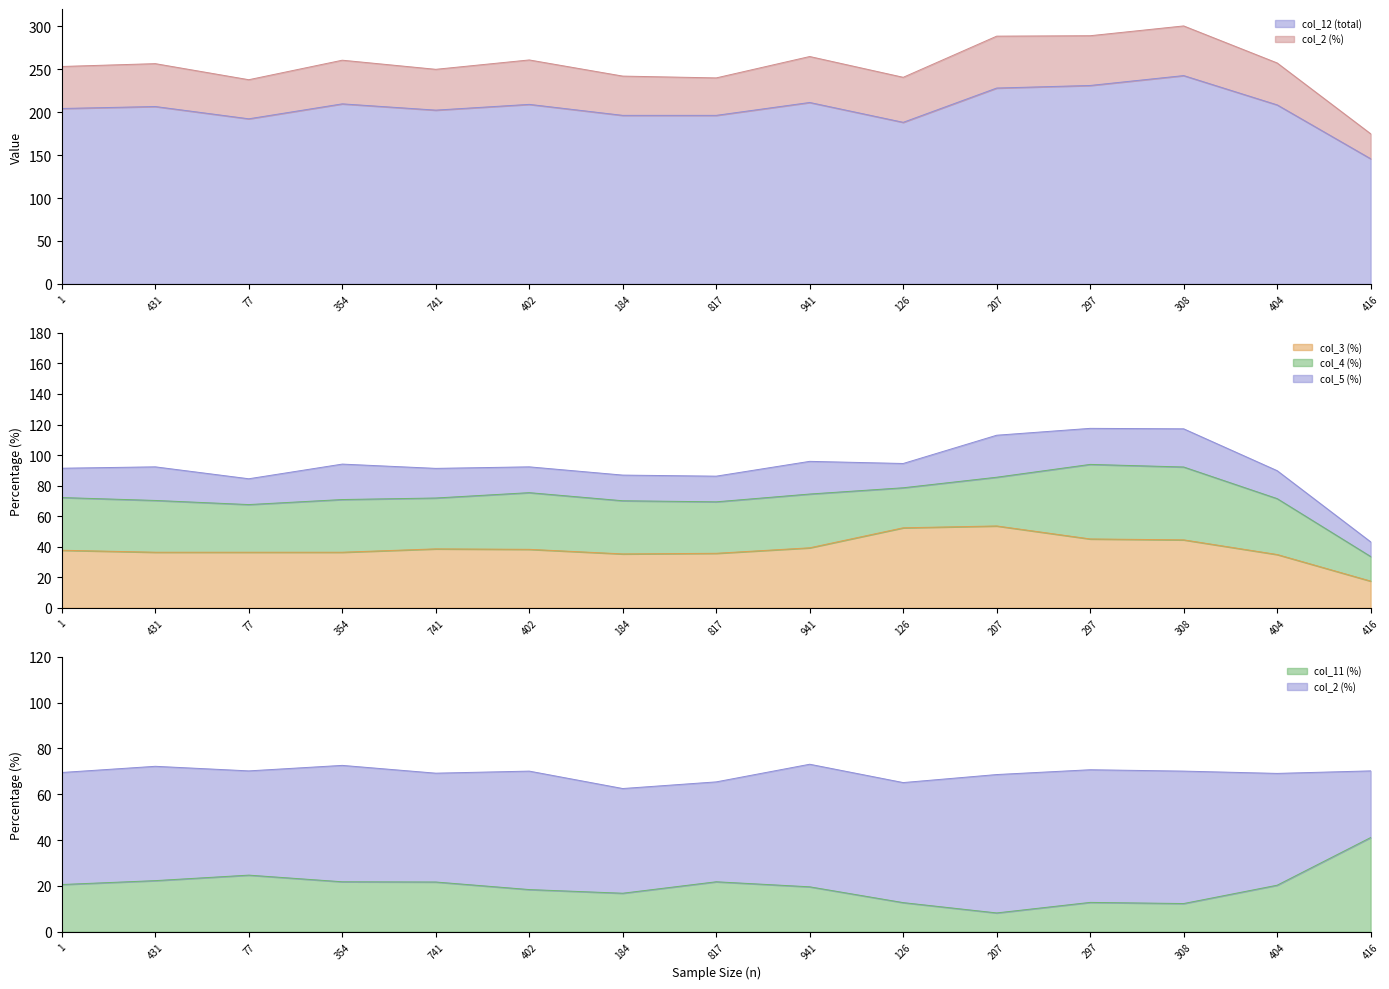

Reading left to right, extract all data points from this chart.

col_12 (total): 204.2	206.5	192.2	209.6	202.3	209.0	196.2	196.2	211.2	188.1	228.0	231.0	242.5	208.4	145.7
col_3 (%): 37.7	36.4	36.4	36.4	38.6	38.3	35.3	35.7	39.3	52.4	53.6	45.1	44.5	34.9	17.5
col_11 (%): 20.6	22.3	24.7	21.8	21.7	18.4	16.8	21.8	19.6	12.7	8.2	12.8	12.3	20.3	41.1